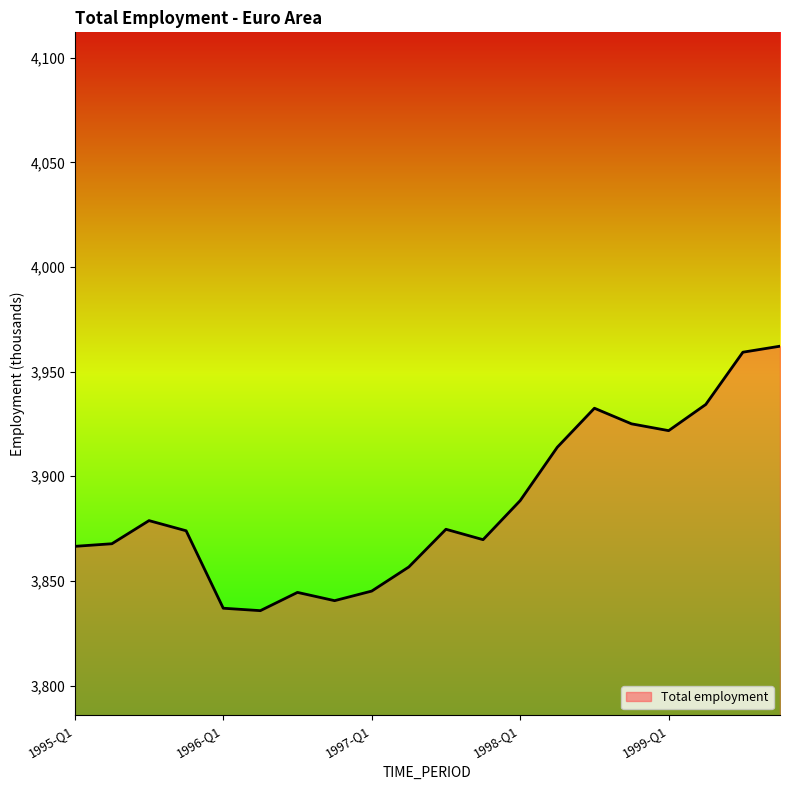

What is the smallest value displayed?

3835.8